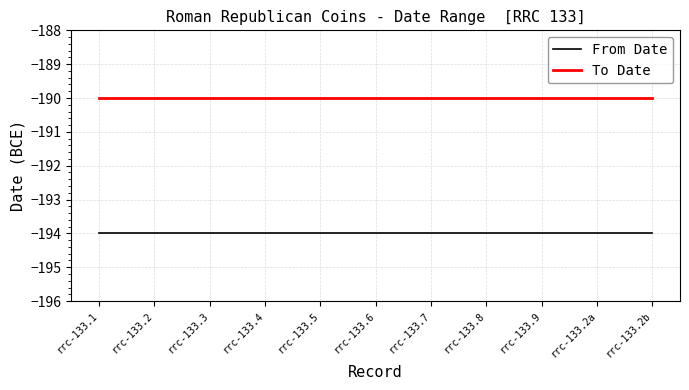

Reading left to right, extract all data points from this chart.

From Date: rrc-133.1=-194	rrc-133.2=-194	rrc-133.3=-194	rrc-133.4=-194	rrc-133.5=-194	rrc-133.6=-194	rrc-133.7=-194	rrc-133.8=-194	rrc-133.9=-194	rrc-133.2a=-194	rrc-133.2b=-194
To Date: rrc-133.1=-190	rrc-133.2=-190	rrc-133.3=-190	rrc-133.4=-190	rrc-133.5=-190	rrc-133.6=-190	rrc-133.7=-190	rrc-133.8=-190	rrc-133.9=-190	rrc-133.2a=-190	rrc-133.2b=-190